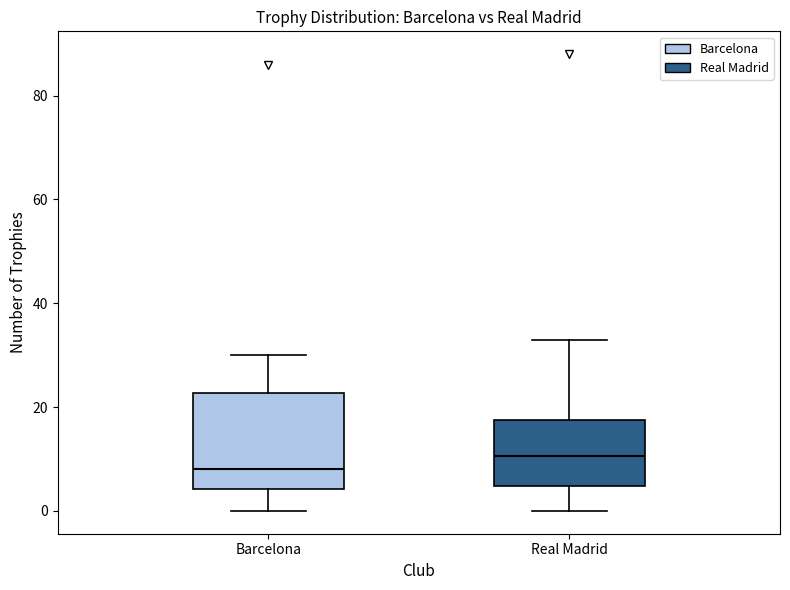

Comparing the boxes themselves (not the whiskers), which one is the tallest?

Barcelona